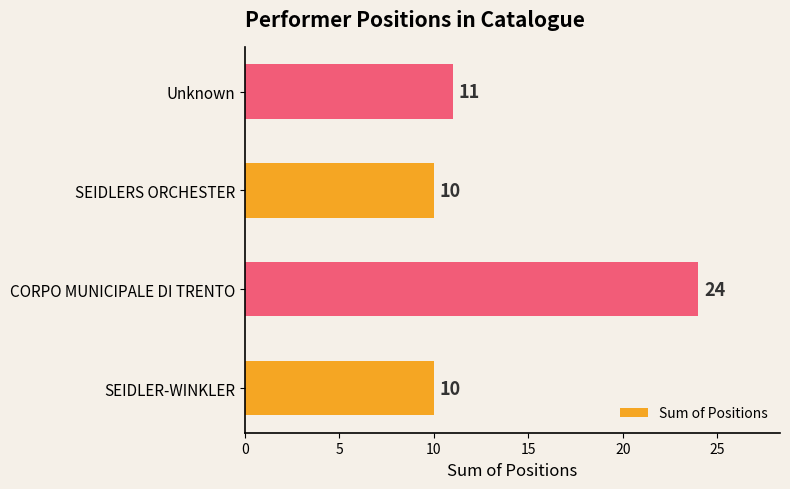

The value at Unknown is 5. True or false?

False